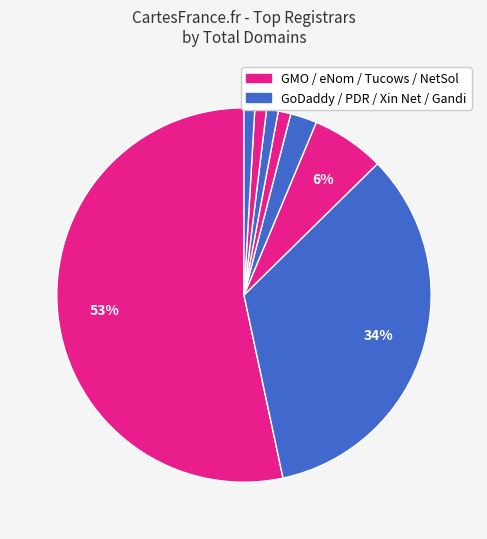

Count the number of slices in the pie.

8